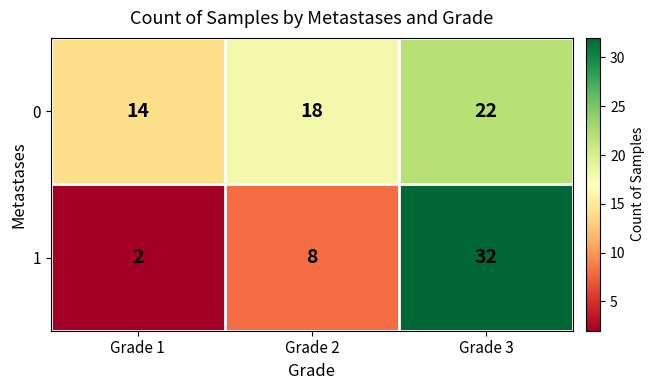

List the series in order of their overall mean, lowest first.

1, 0